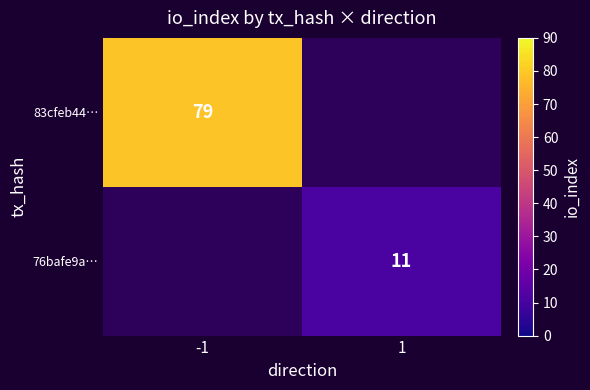

The value of 76bafe9a… at 1 is 11. True or false?

True